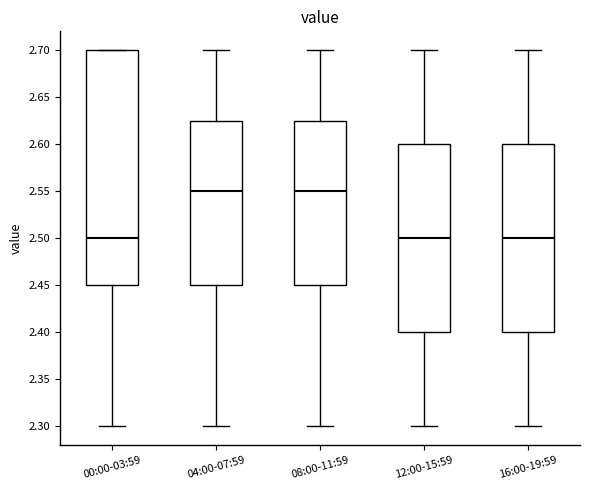

Comparing the boxes themselves (not the whiskers), which one is the tallest?

00:00-03:59